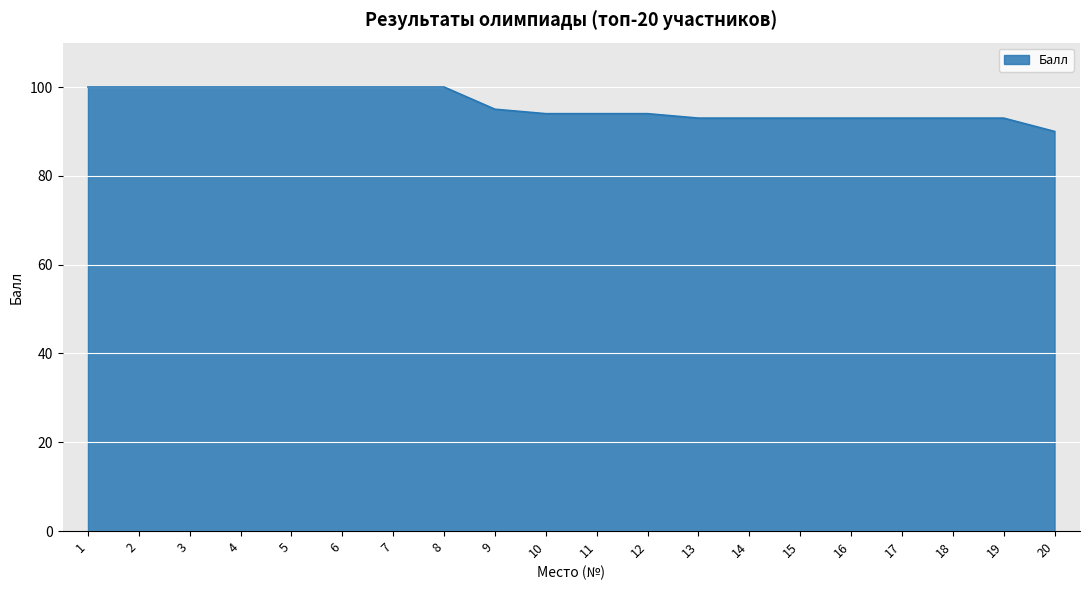

Which label corresponds to the smallest value in the chart?

20